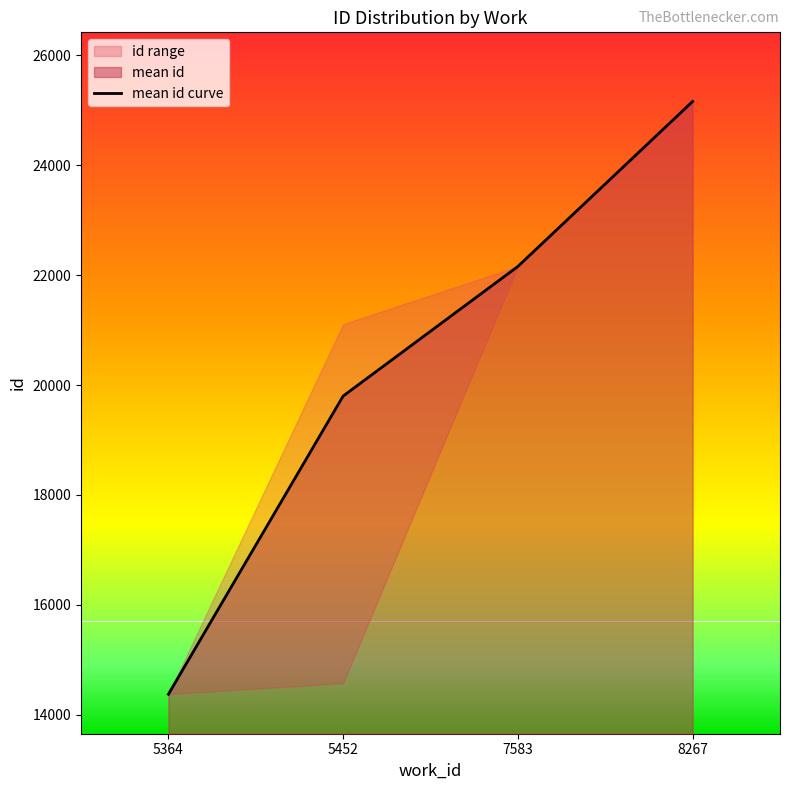

True or false: the data shows 14372 at 5364.

True